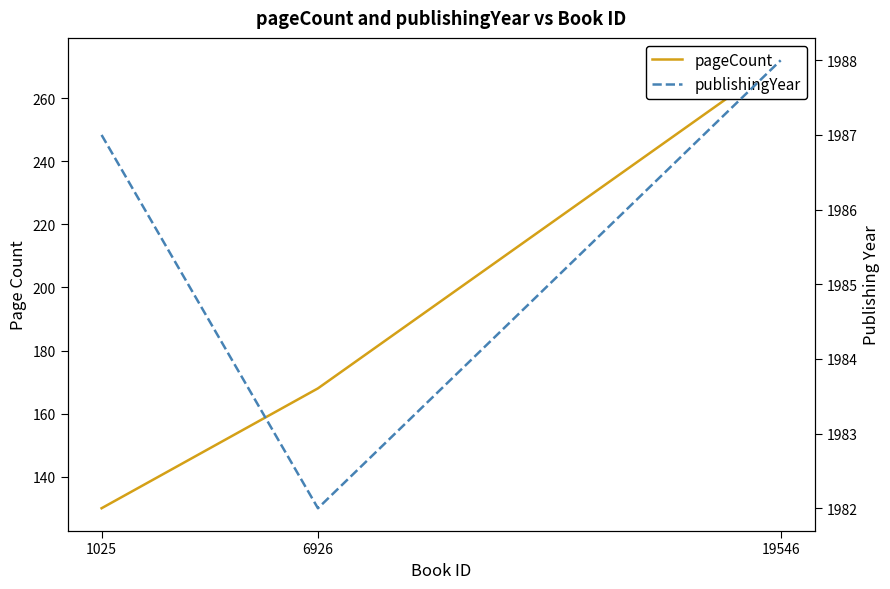

Reading right to left, transcribe all the data shown in this chart.

pageCount: 272	168	130
publishingYear: 1988	1982	1987